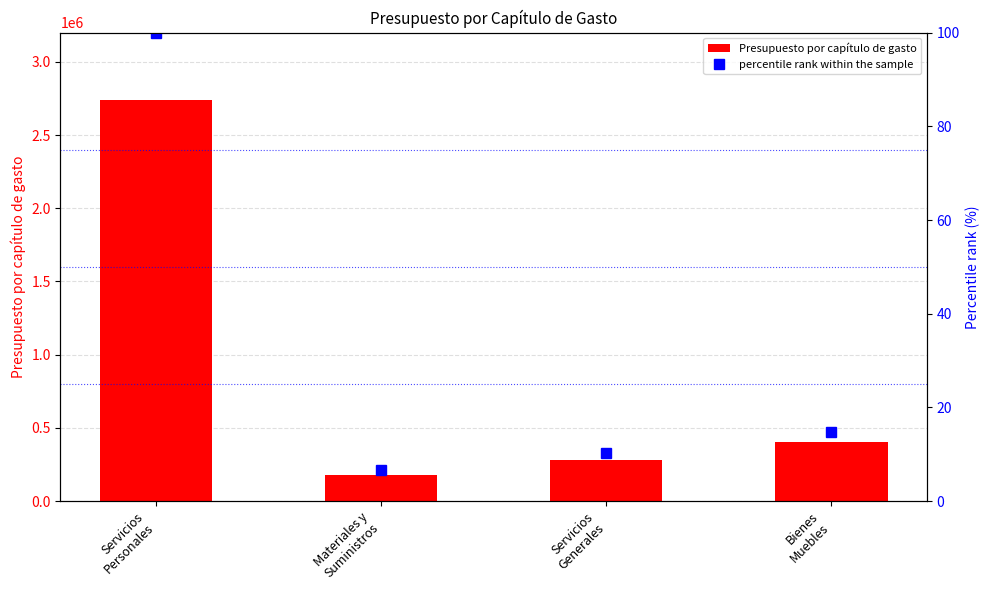

Rank the categories by Presupuesto por capítulo de gasto value from highest to lowest.

Servicios
Personales, Bienes
Muebles, Servicios
Generales, Materiales y
Suministros